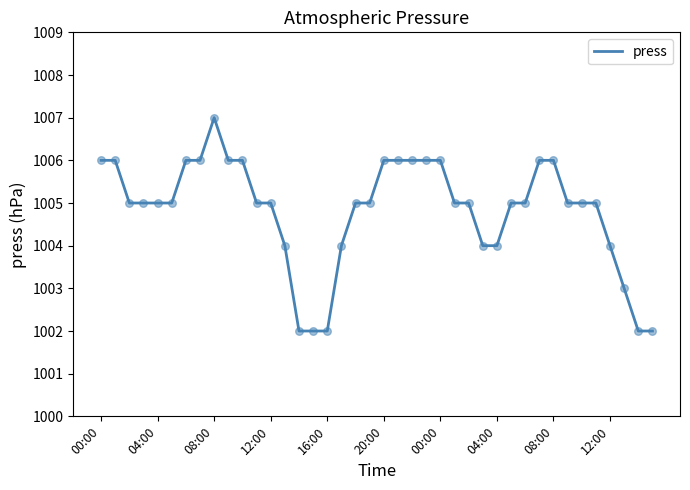

What is the smallest value displayed?

1002